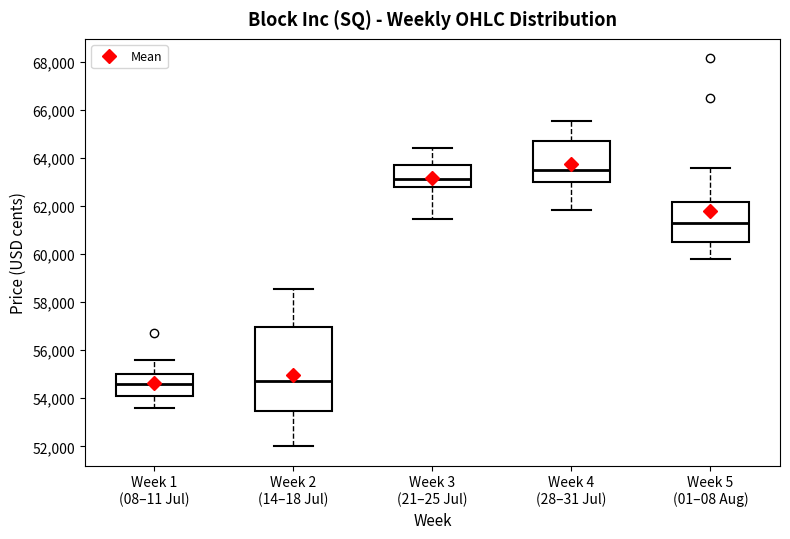

Reading left to right, read every box against the y-axis: the position of its median line, the range the box covers, and the ends of its whiskers. The values are not printed on the chart, so give them approximately, as read against the axis.

Week 1 (08–11 Jul): median 54600, box 54000 to 55000, whiskers 53600 to 55600
Week 2 (14–18 Jul): median 54800, box 53400 to 57000, whiskers 52000 to 58600
Week 3 (21–25 Jul): median 63200, box 62800 to 63800, whiskers 61400 to 64400
Week 4 (28–31 Jul): median 63600, box 63000 to 64800, whiskers 61800 to 65600
Week 5 (01–08 Aug): median 61400, box 60600 to 62200, whiskers 59800 to 63600